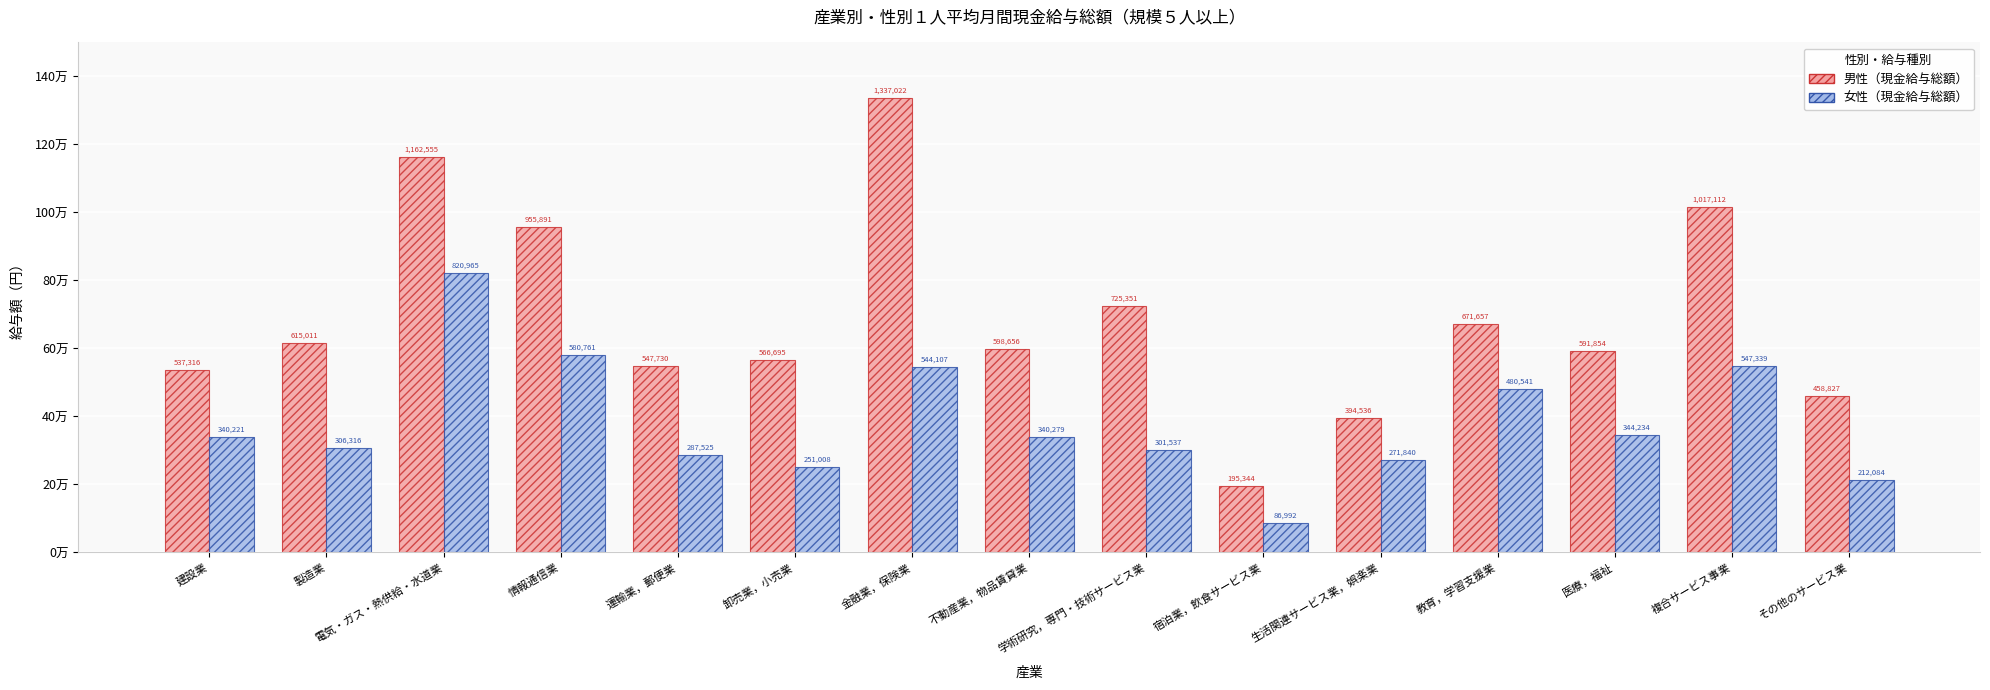

What are all the series names shown in the legend?

男性（現金給与総額）, 女性（現金給与総額）